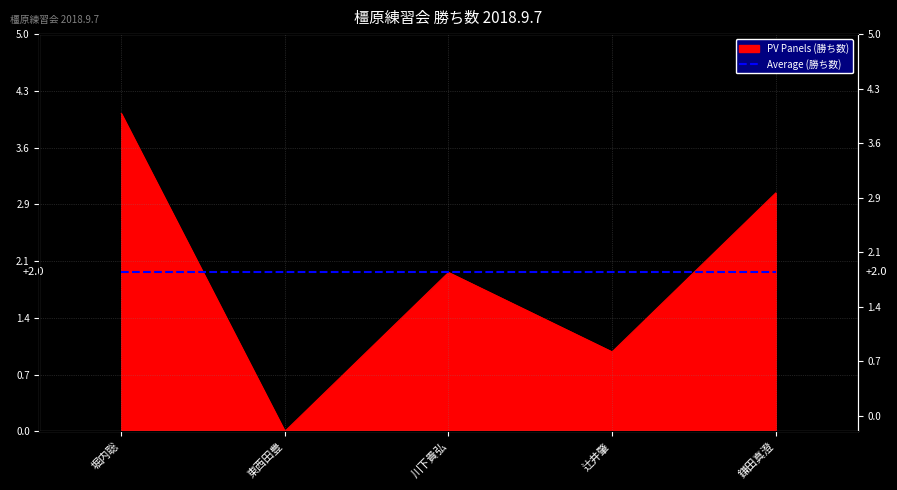

Between 川下貴弘 and 堀内聡, which is larger?

堀内聡